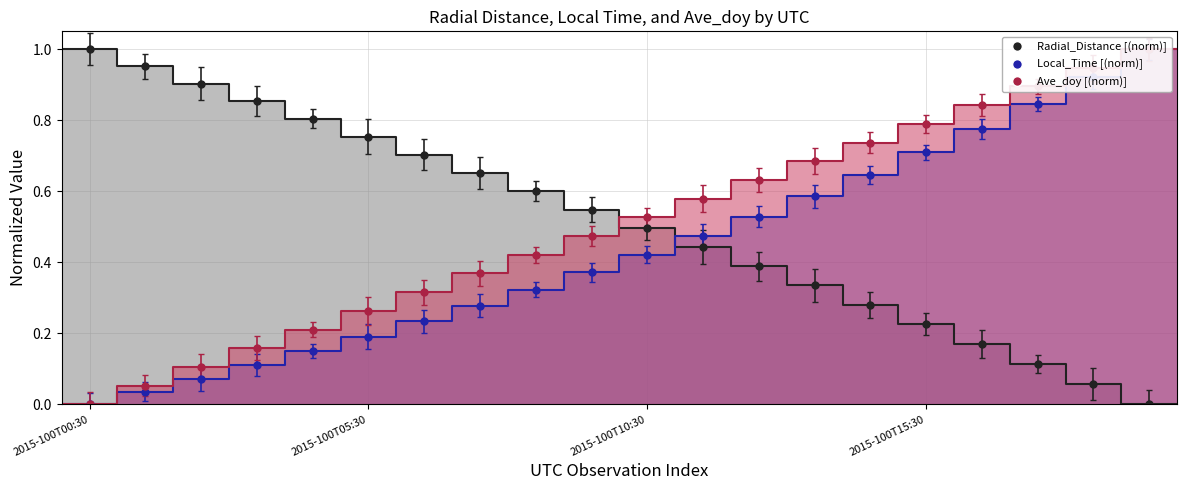

The Ave_doy series shows 0.3 at 2015-100T06:30. True or false?

True